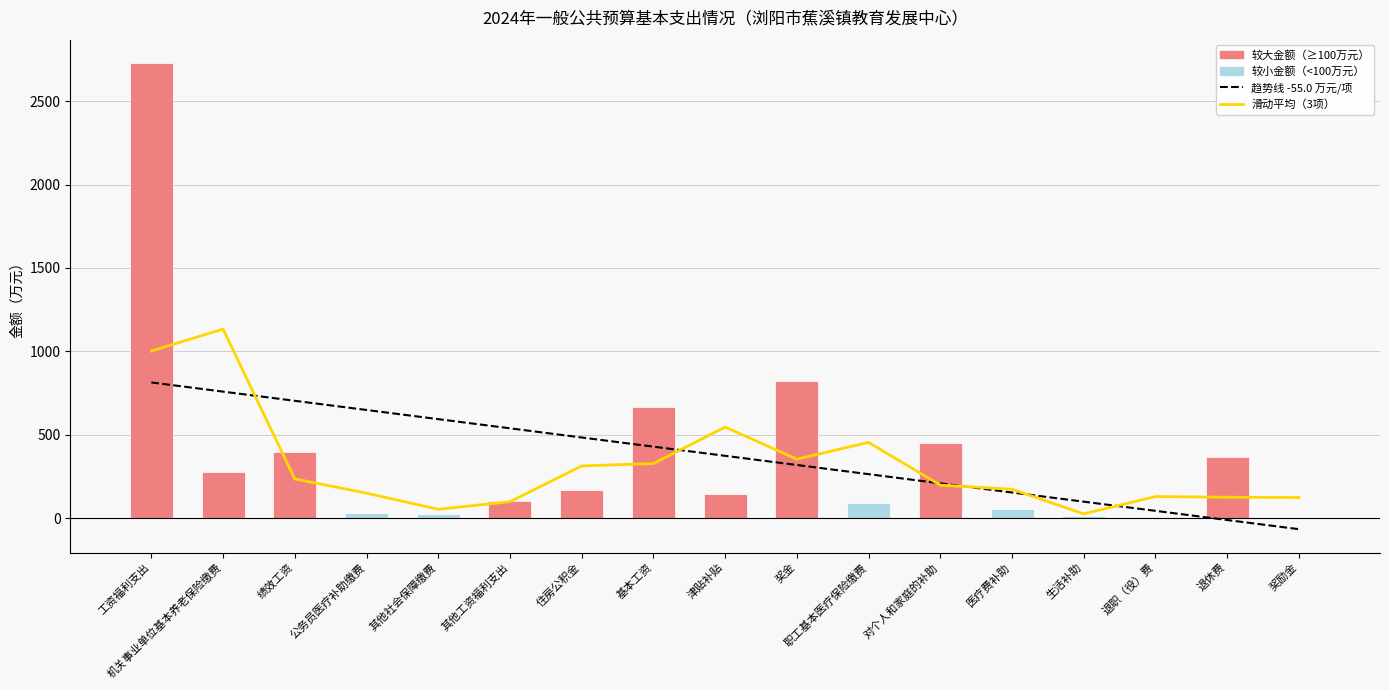

Reading right to left, what are all the values shown in this chart?

趋势线 -55.0 万元/项: 奖励金=-66.1	退休费=-11.1	退职（役）费=43.9	生活补助=98.9	医疗费补助=153.9	对个人和家庭的补助=208.9	职工基本医疗保险缴费=263.8	奖金=318.8	津贴补贴=373.8	基本工资=428.8	住房公积金=483.8	其他工资福利支出=538.8	其他社会保障缴费=593.7	公务员医疗补助缴费=648.7	绩效工资=703.7	机关事业单位基本养老保险缴费=758.7	工资福利支出=813.7
滑动平均（3项）: 奖励金=123.7	退休费=125.6	退职（役）费=129.6	生活补助=25.7	医疗费补助=173.2	对个人和家庭的补助=198.1	职工基本医疗保险缴费=454.2	奖金=353.9	津贴补贴=546.1	基本工资=327.6	住房公积金=313.3	其他工资福利支出=98.8	其他社会保障缴费=53.4	公务员医疗补助缴费=150.1	绩效工资=235.1	机关事业单位基本养老保险缴费=1133.7	工资福利支出=1002.2
合计: 奖励金=2.5	退休费=368.5	退职（役）费=5.9	生活补助=14.4	医疗费补助=56.9	对个人和家庭的补助=448.2	职工基本医疗保险缴费=89.2	奖金=825.2	津贴补贴=147.3	基本工资=665.8	住房公积金=169.7	其他工资福利支出=104.3	其他社会保障缴费=22.3	公务员医疗补助缴费=33.5	绩效工资=394.4	机关事业单位基本养老保险缴费=277.4	工资福利支出=2729.1